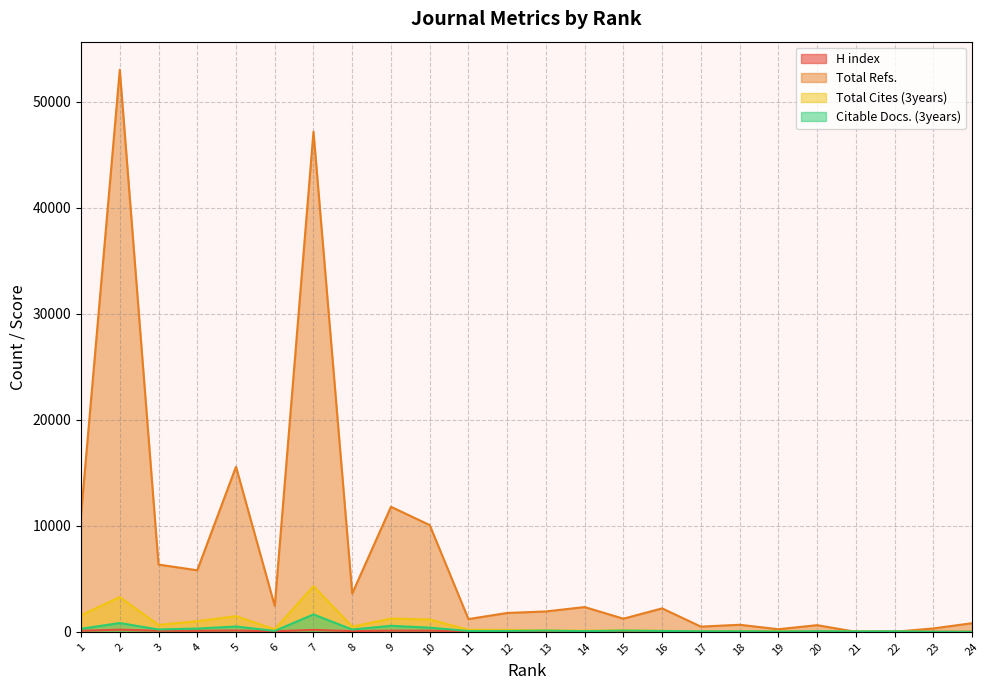

What is the average value of the Total Cites (3years) series?

687